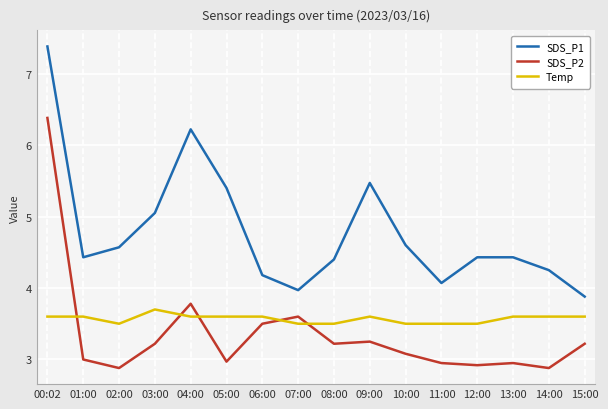

How many categories are shown in the chart?

16